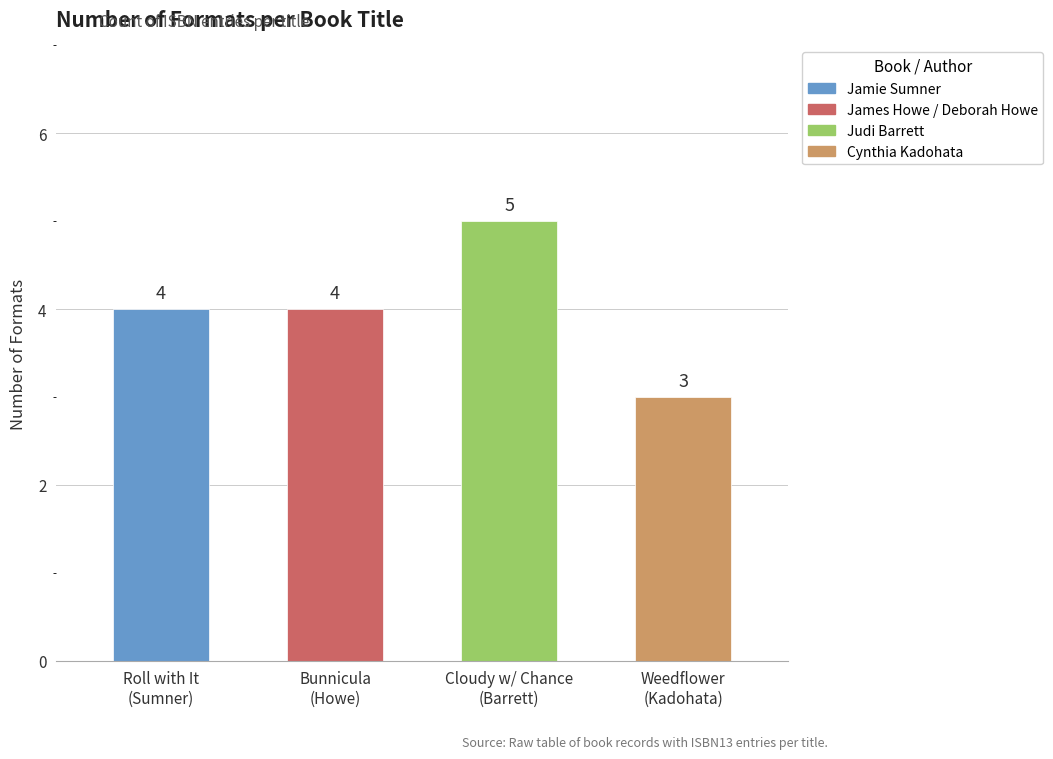

True or false: the data shows 8 at Judi Barrett.

False